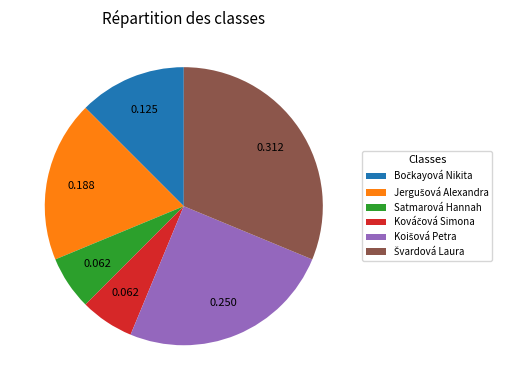

Is there any slice that represents more than half of the pie?

No